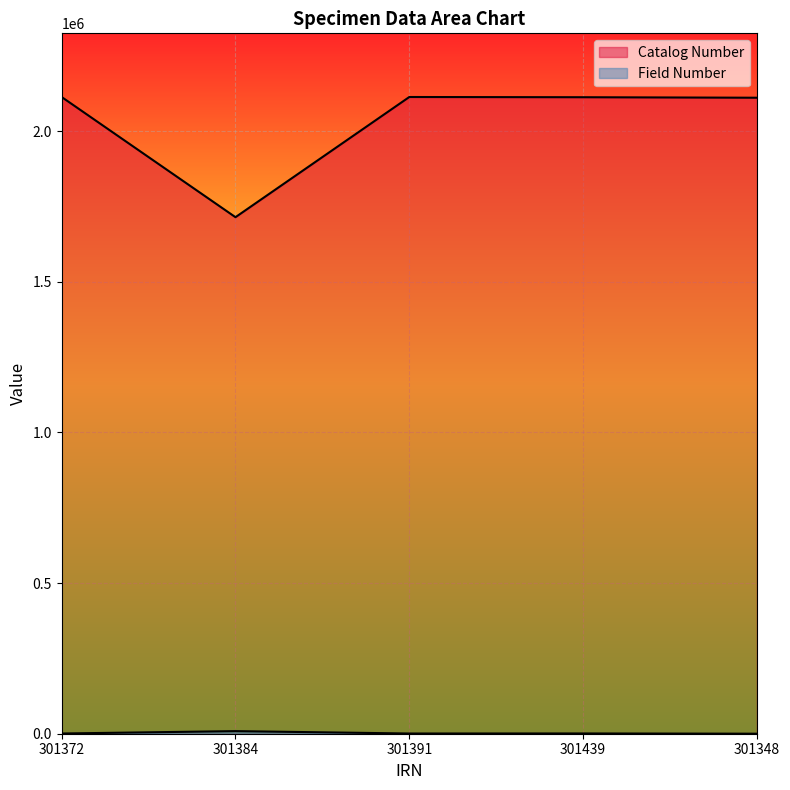

The value of Field Number at 301372 is 699. True or false?

True